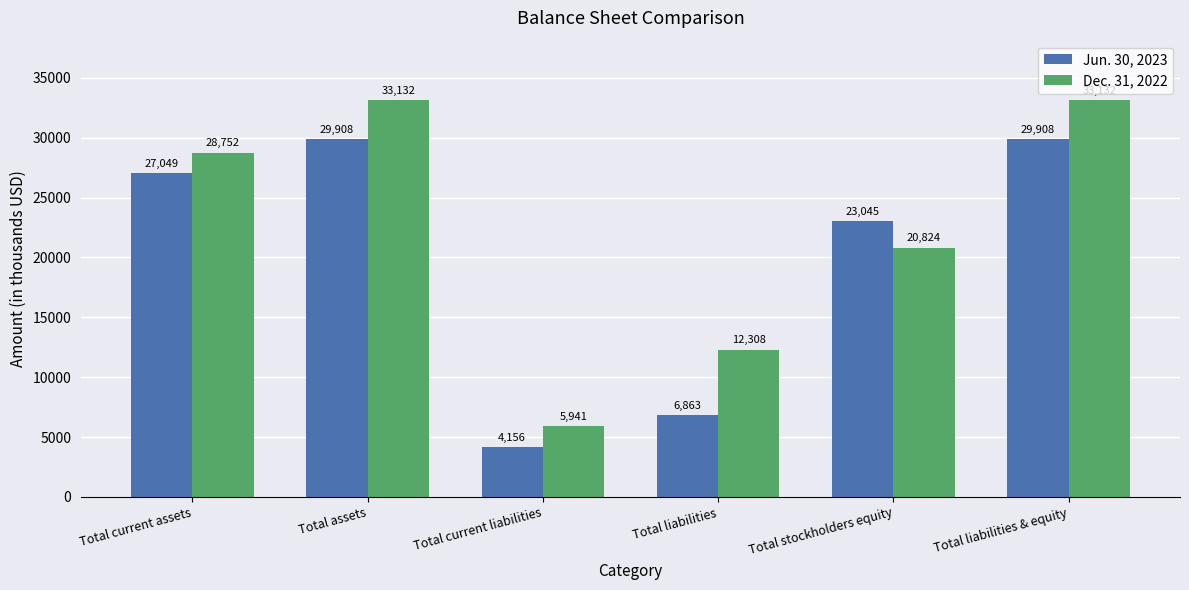

The Jun. 30, 2023 series shows 29908 at Total liabilities & equity. True or false?

True